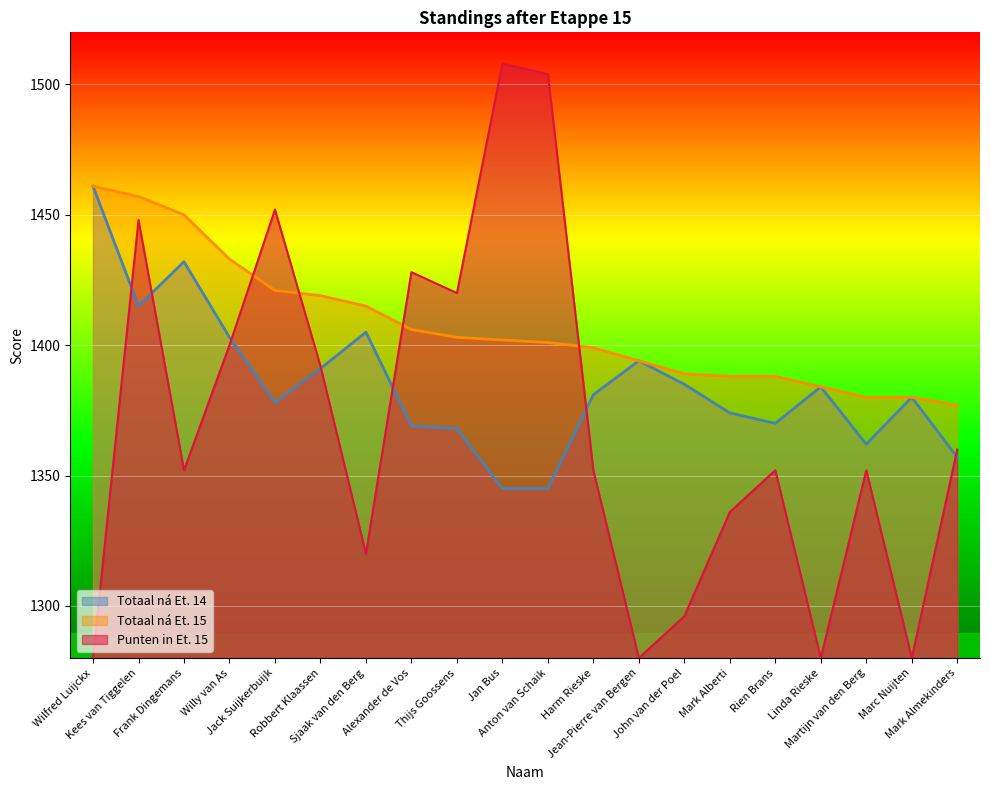

Which label corresponds to the smallest value in the chart?

Wilfred Luijckx